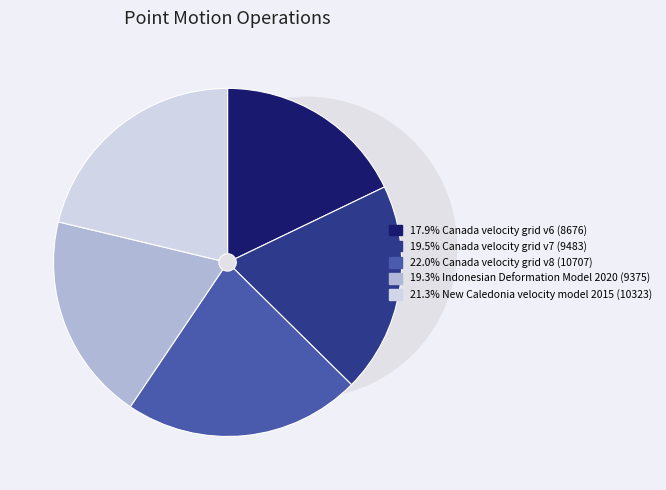

Rank the categories by value from highest to lowest.

Canada velocity grid v8, New Caledonia velocity model 2015, Canada velocity grid v7, Indonesian Deformation Model 2020, Canada velocity grid v6